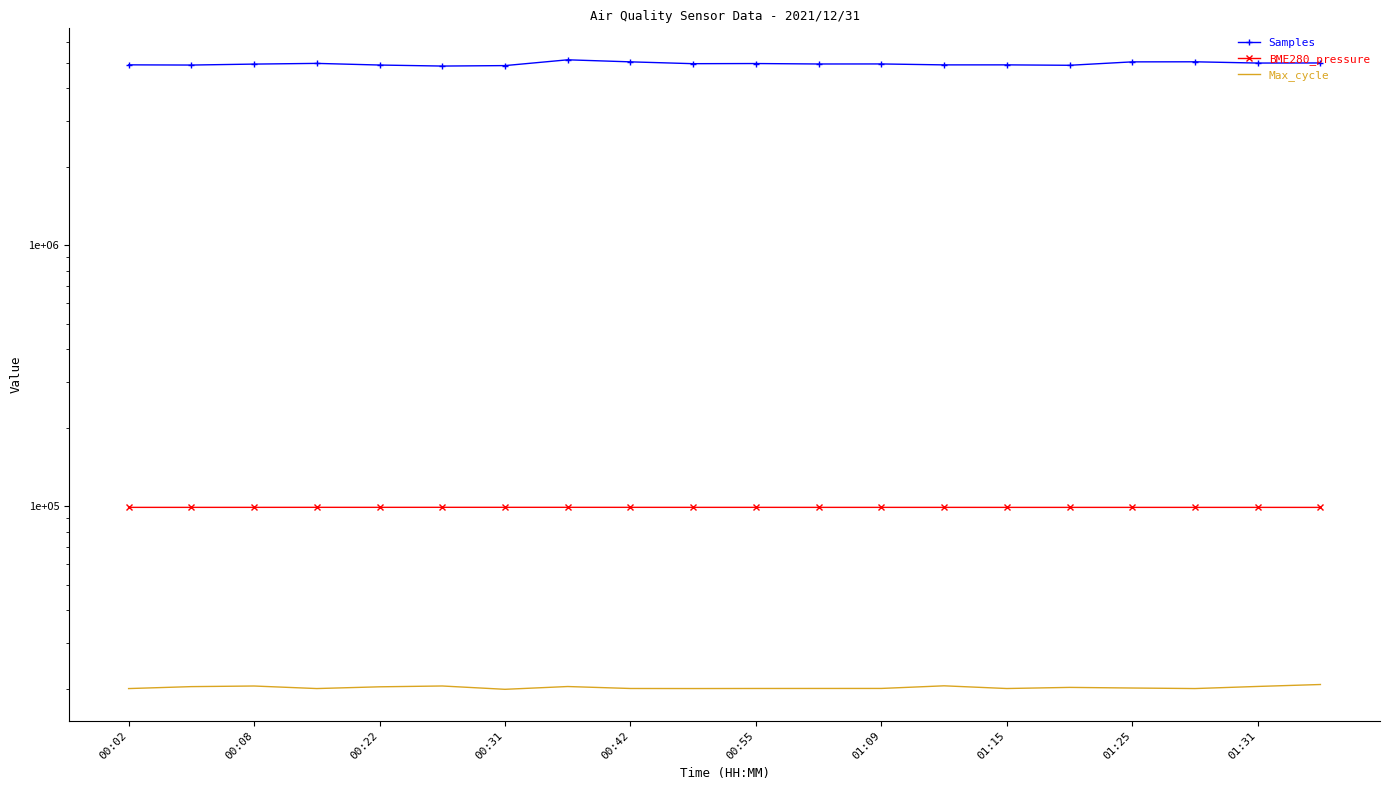

Where is Max_cycle nearest to the value 20350?

00:22